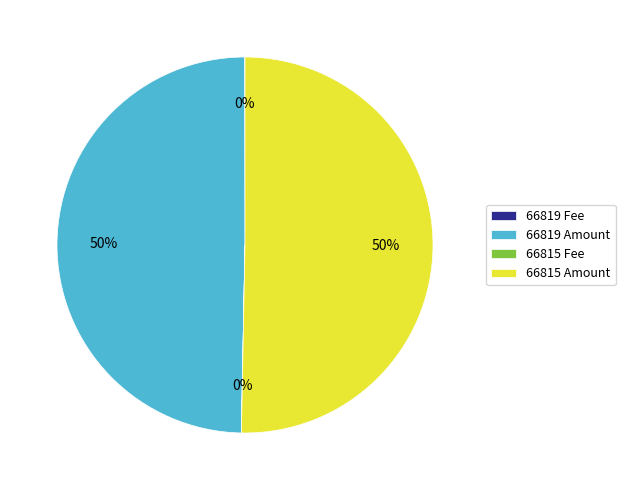

The 66815 Amount slice represents 64% of the pie. True or false?

False